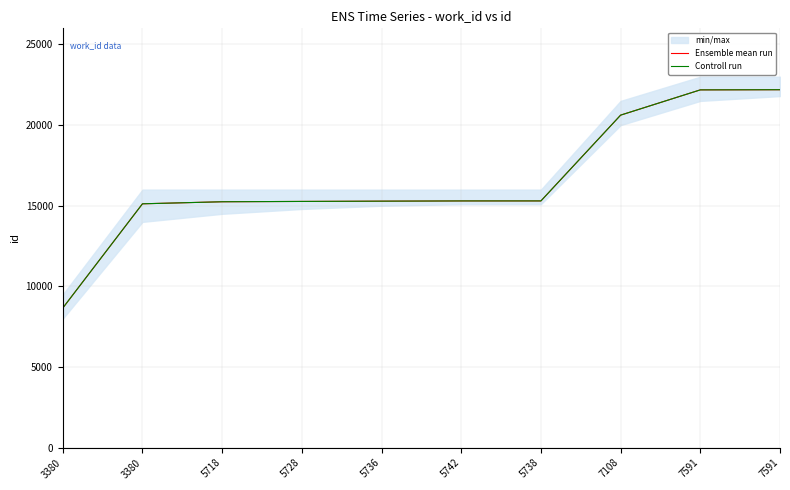

Reading left to right, what are all the values shown in this chart?

Ensemble mean run: 3380=8658	3380=15120	5718=15247	5728=15267	5736=15284	5742=15298	5738=15299	7108=20618	7591=22184	7591=22194
Controll run: 3380=8658	3380=15120	5718=15247	5728=15267	5736=15284	5742=15298	5738=15299	7108=20618	7591=22184	7591=22194